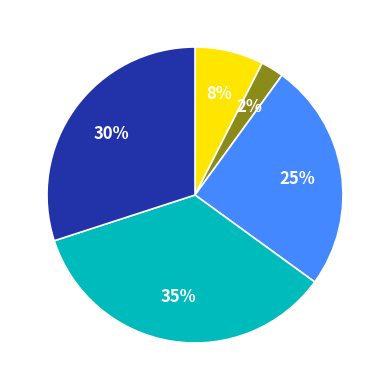

Is there any slice that represents more than half of the pie?

No